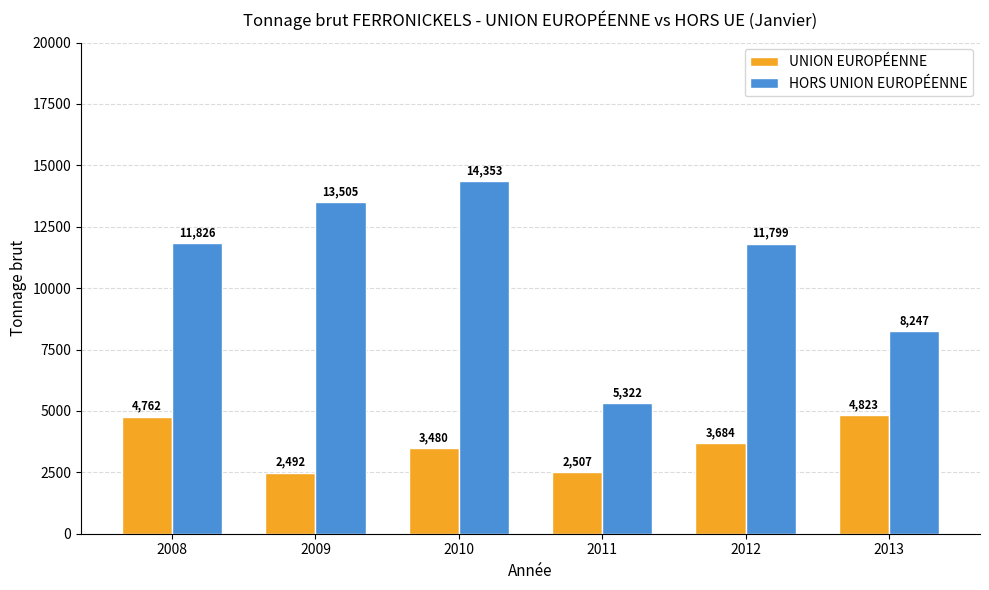

What is the difference between the highest and lowest values at 2009?

11012.8